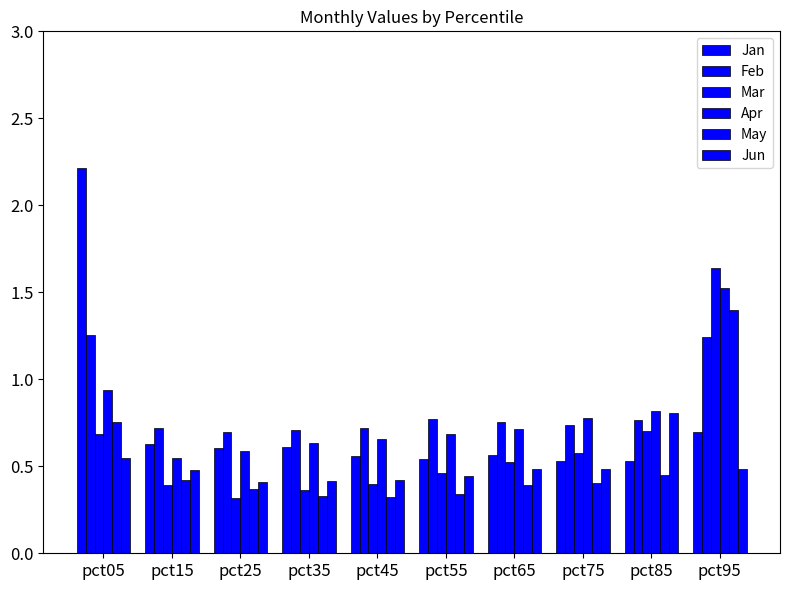

What is the highest value of the Jan series?

2.2